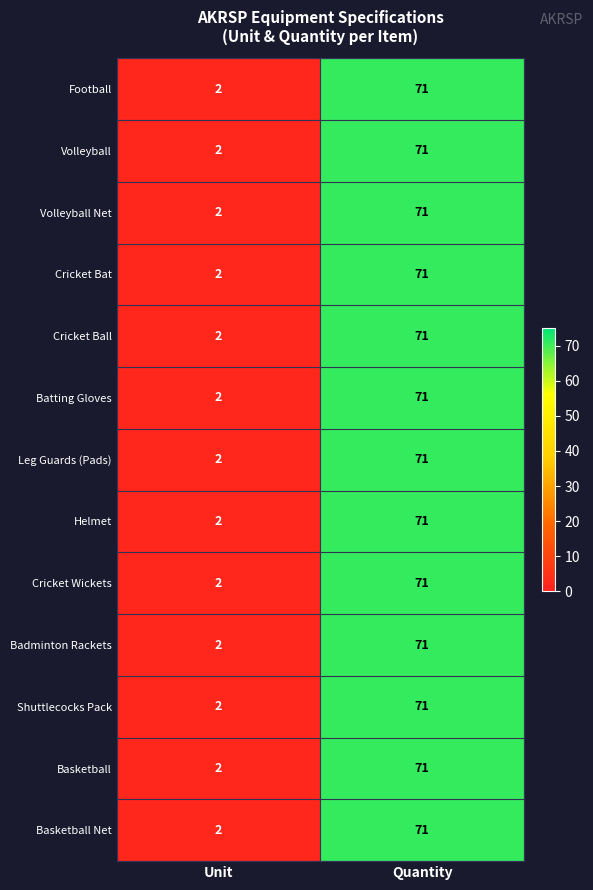

At which label is Shuttlecocks Pack closest to 36?

Unit